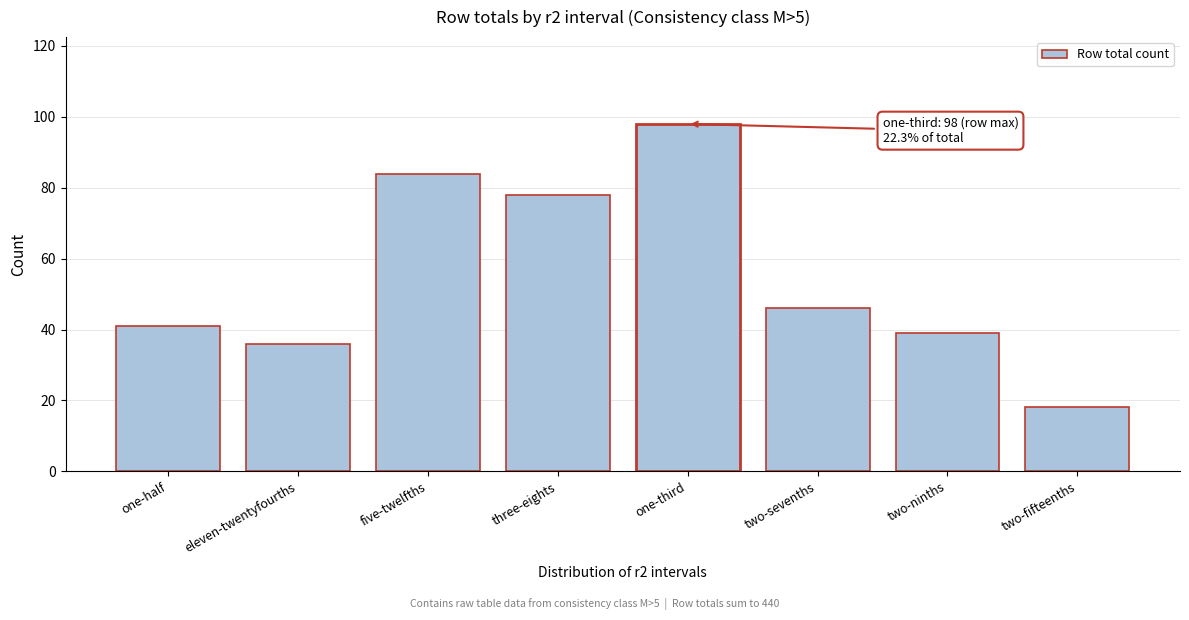

Reading left to right, list all the values displayed in this chart.

41	36	84	78	98	46	39	18